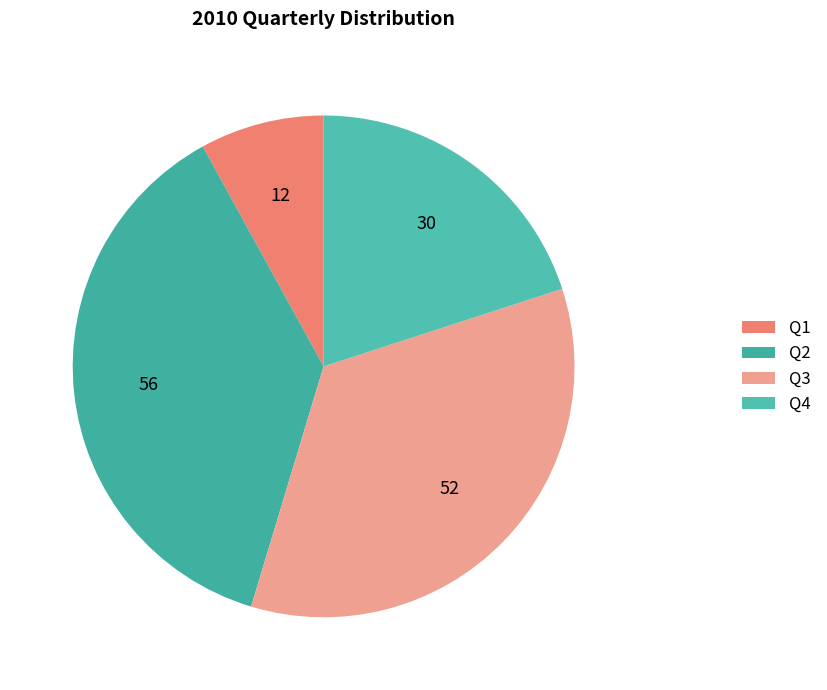

To the nearest percent, what is the difference between the largest and smallest slice percentages?

29%